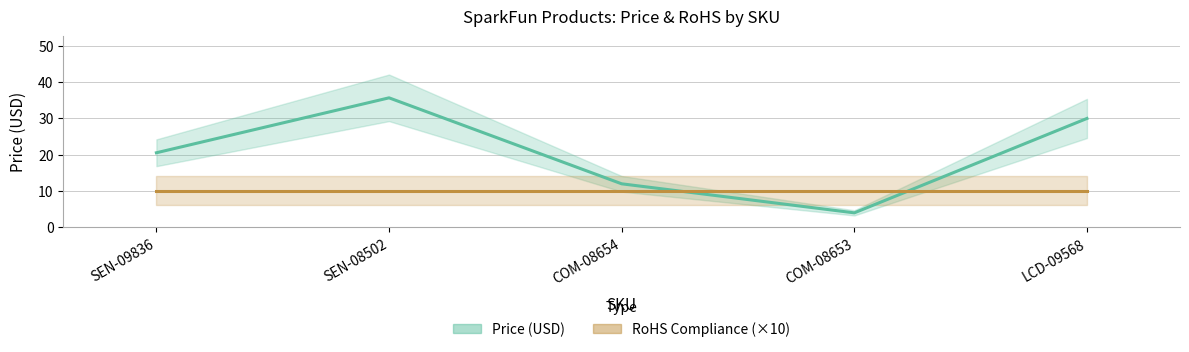

What are all the series names shown in the legend?

Price (USD), RoHS Compliance (×10)